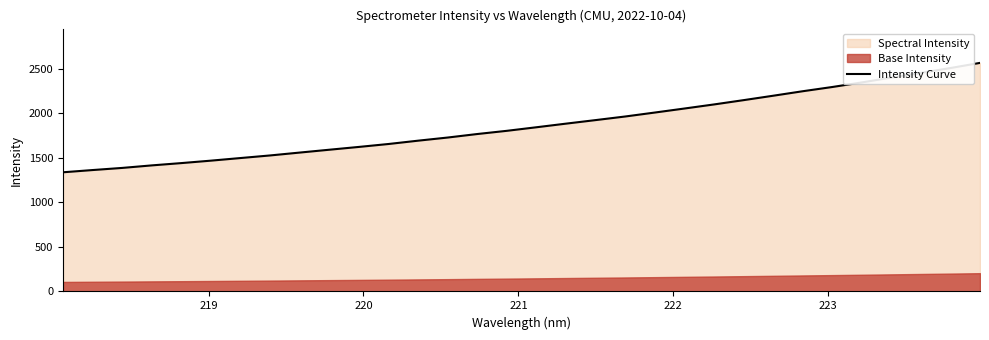

True or false: the data has more than 2 interior local peaks.

False